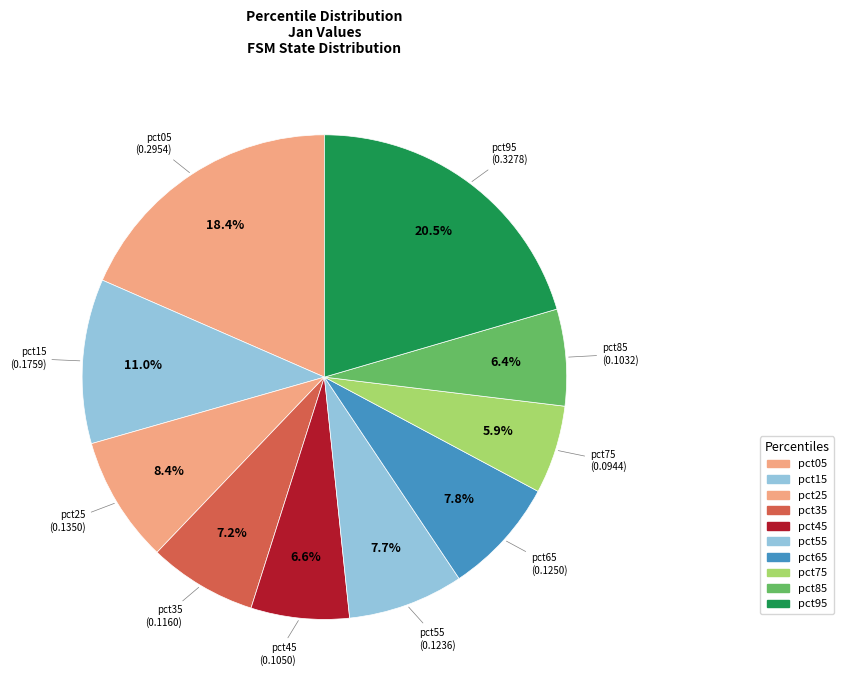

Count the number of slices in the pie.

10